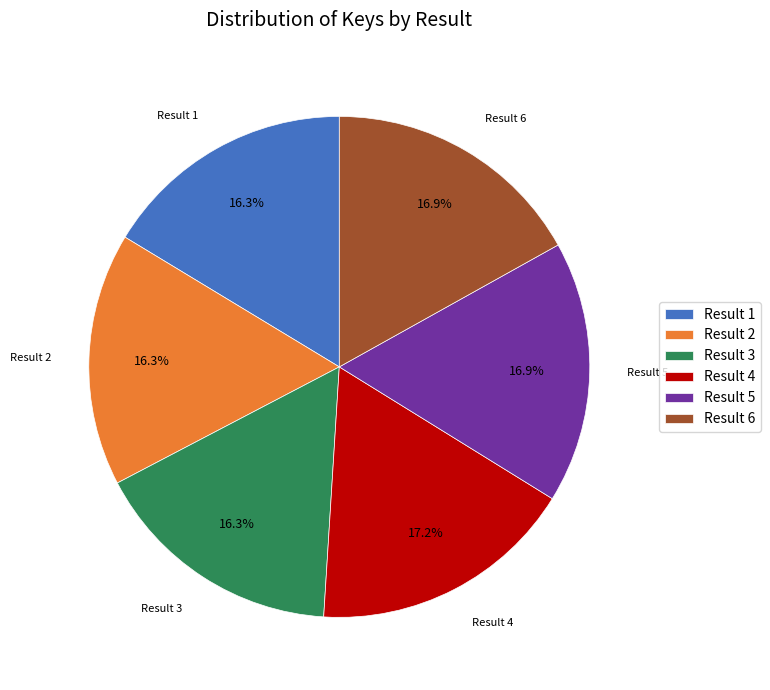

Between Result 3 and Result 6, which is larger?

Result 6